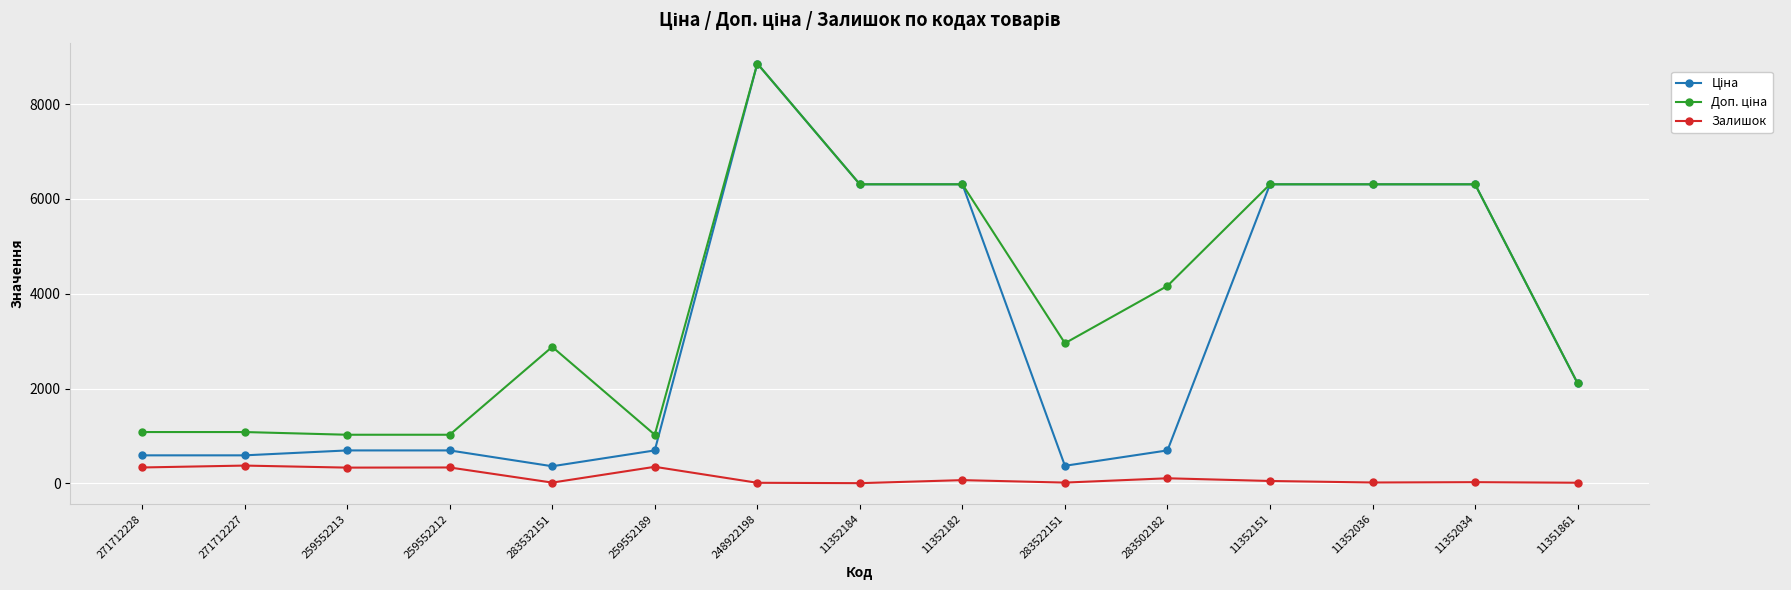

What is the difference between the highest and lowest values at 271712227?

707.7